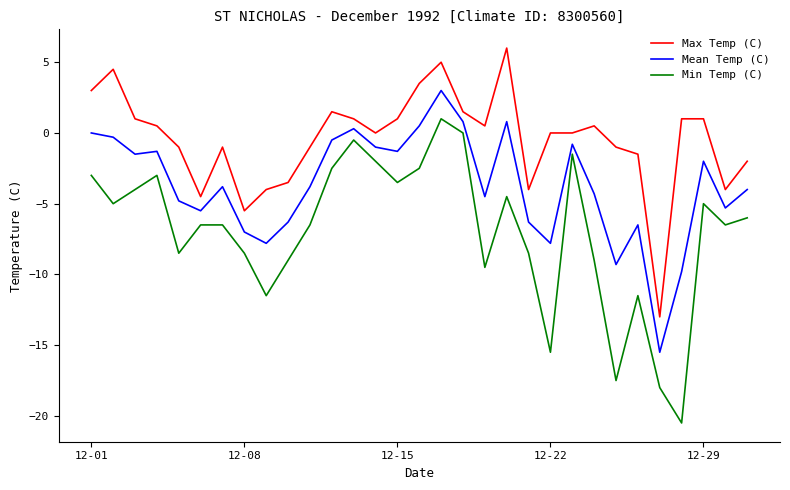

Which series has the largest total across all categories?

Max Temp (C)